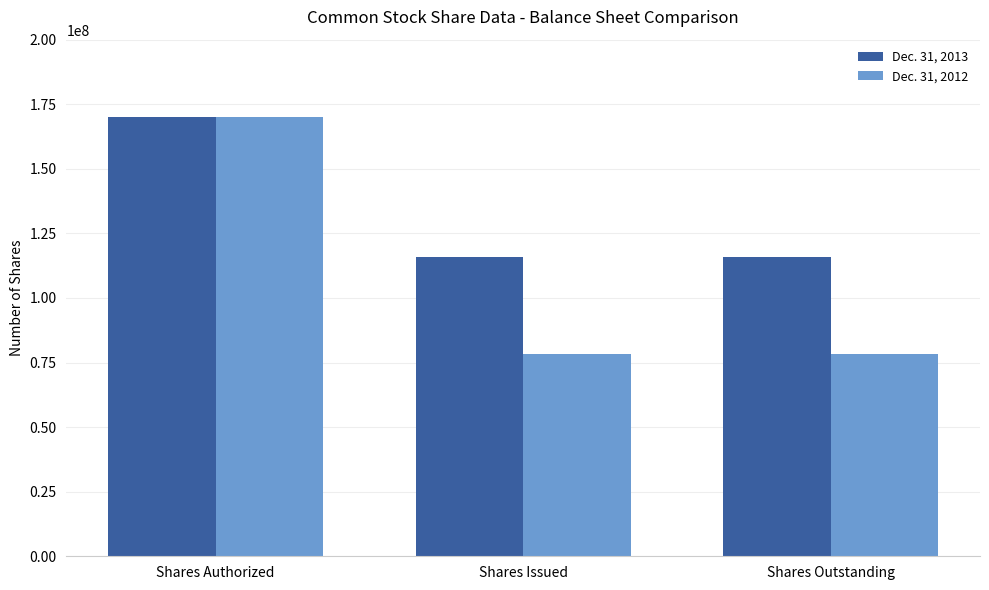

Which series has the widest spread of values?

Dec. 31, 2012